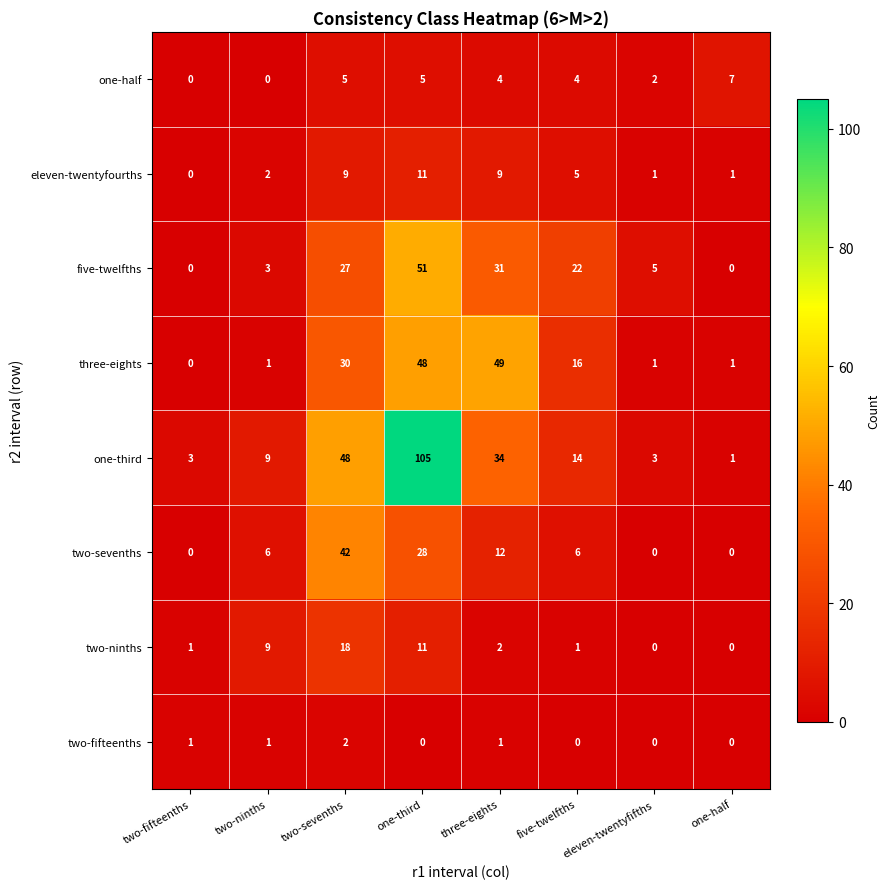

What is the total value across all series at two-ninths?

31